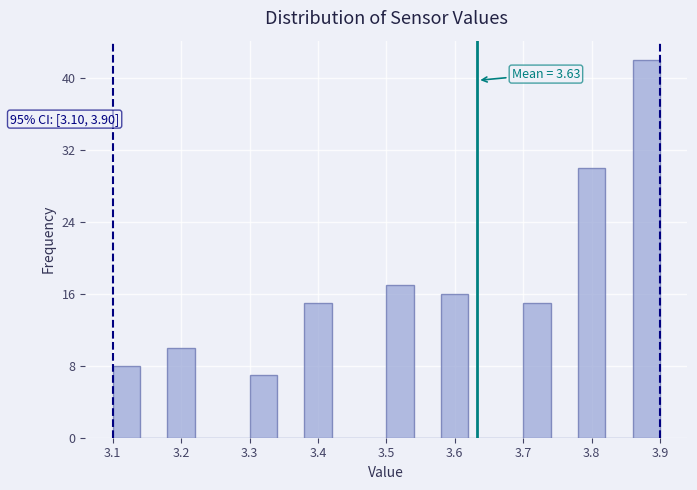

Over which range of the x-axis is the bar tallest?

3.86 to 3.90